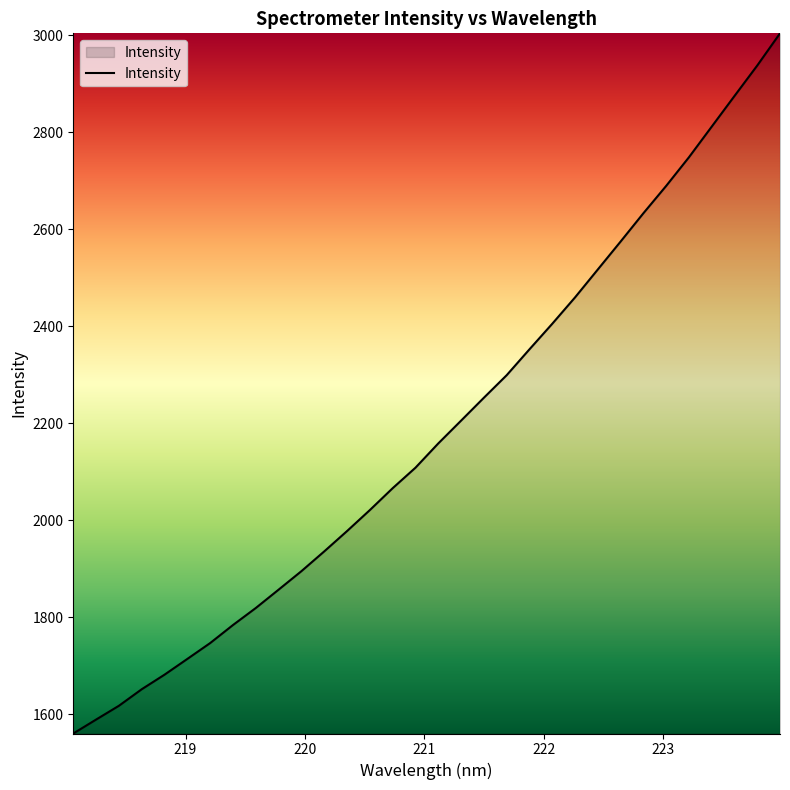

What is the difference between the maximum and minimum values?

1443.8